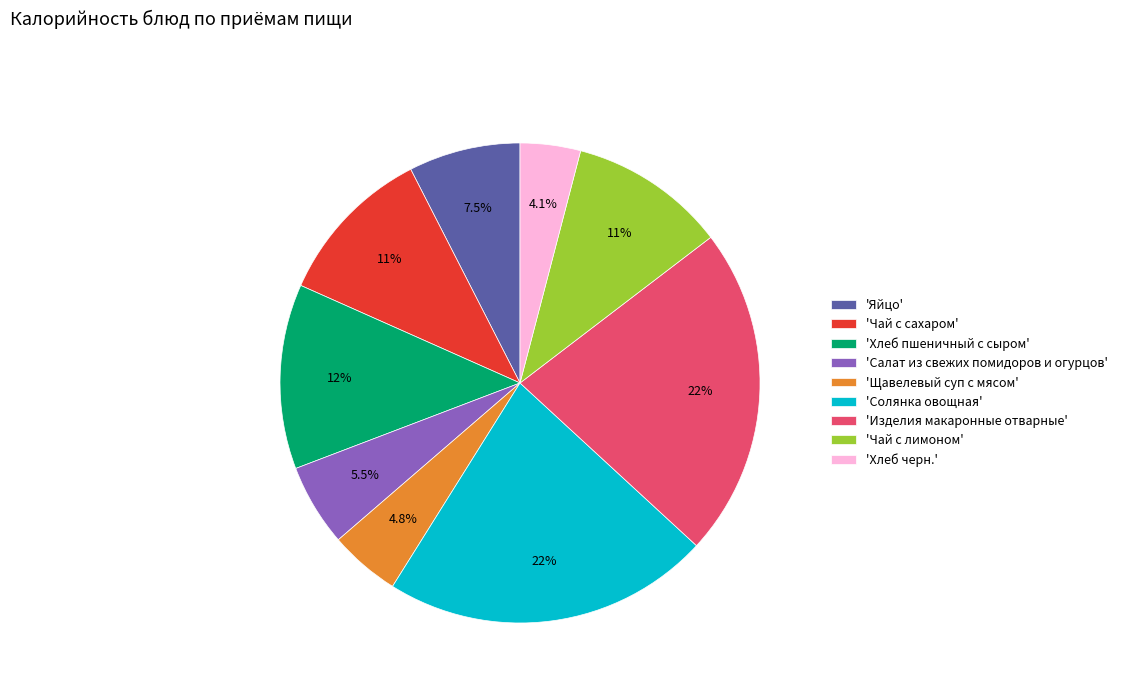

Which slice is the smallest?

'Хлеб черн.'